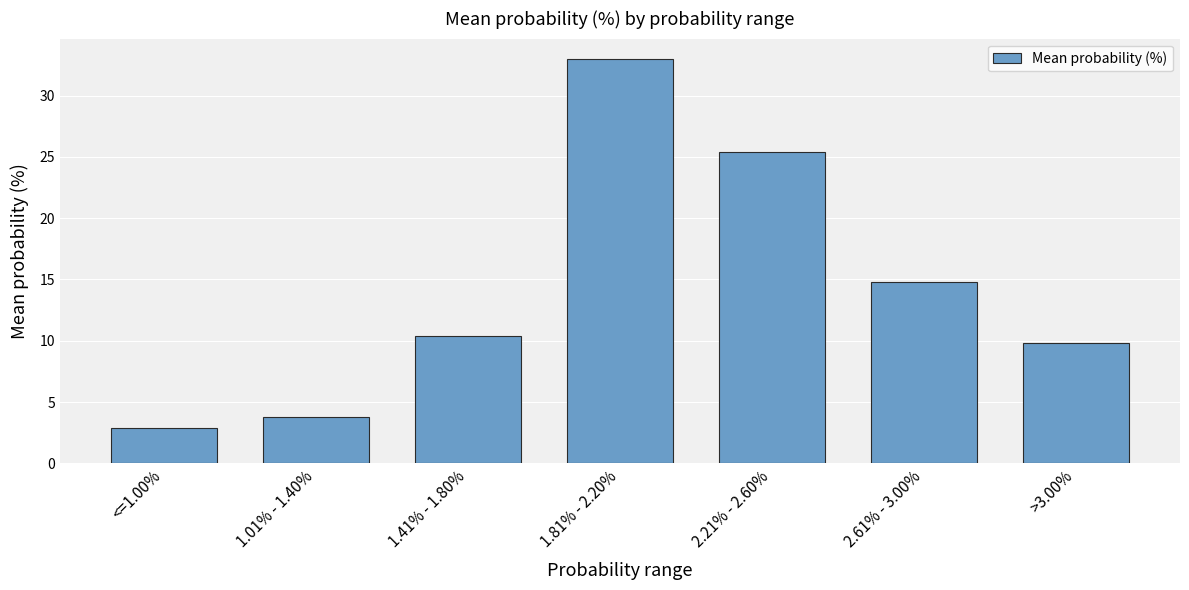

Approximately how many times larger is the value at >3.00% compared to 1.81% - 2.20%?

0.3